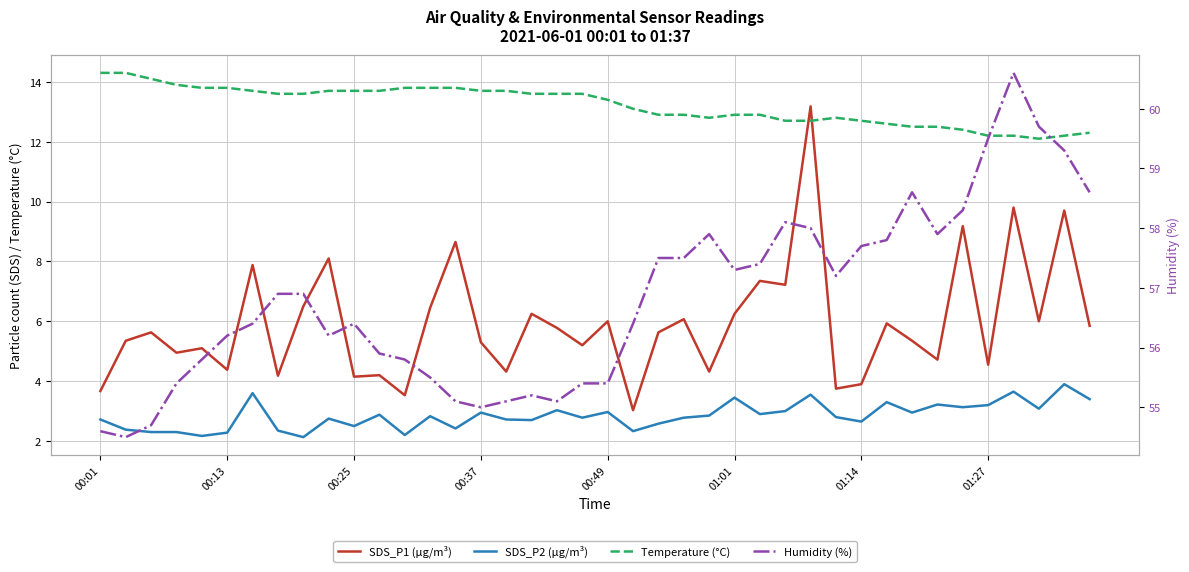

Does the chart have visible grid lines?

Yes